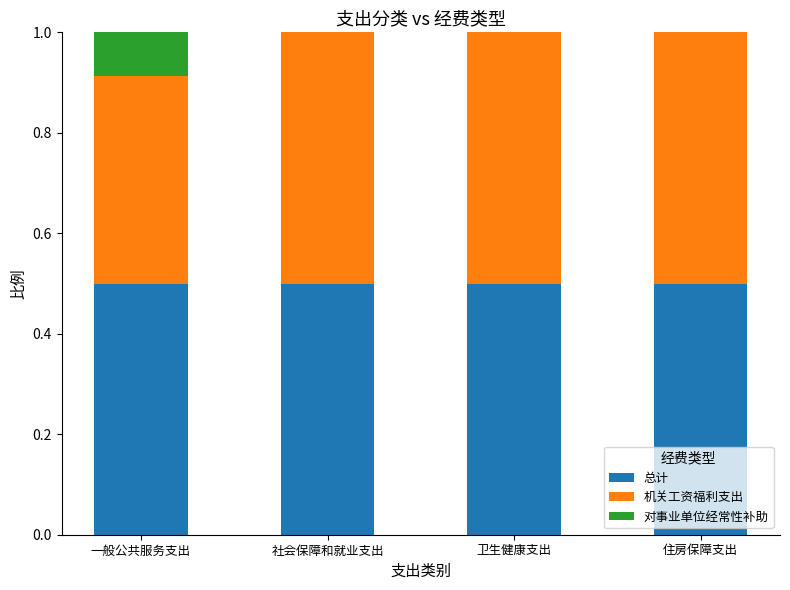

What value does the 总计 series have at 卫生健康支出?

0.5